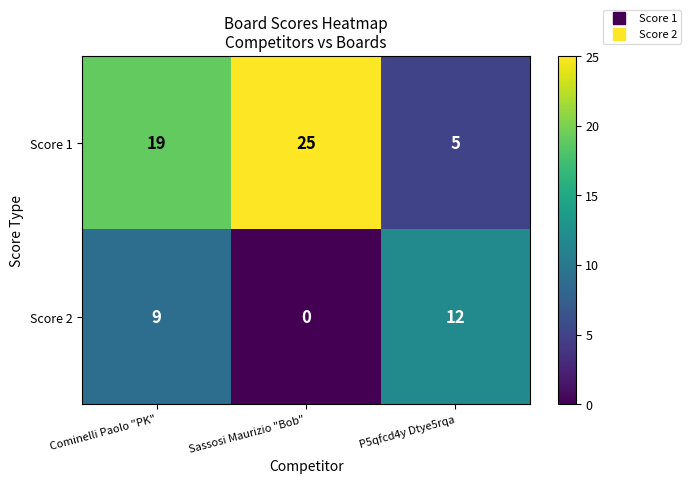

At which label is Score 2 closest to 6?

Cominelli Paolo "PK"